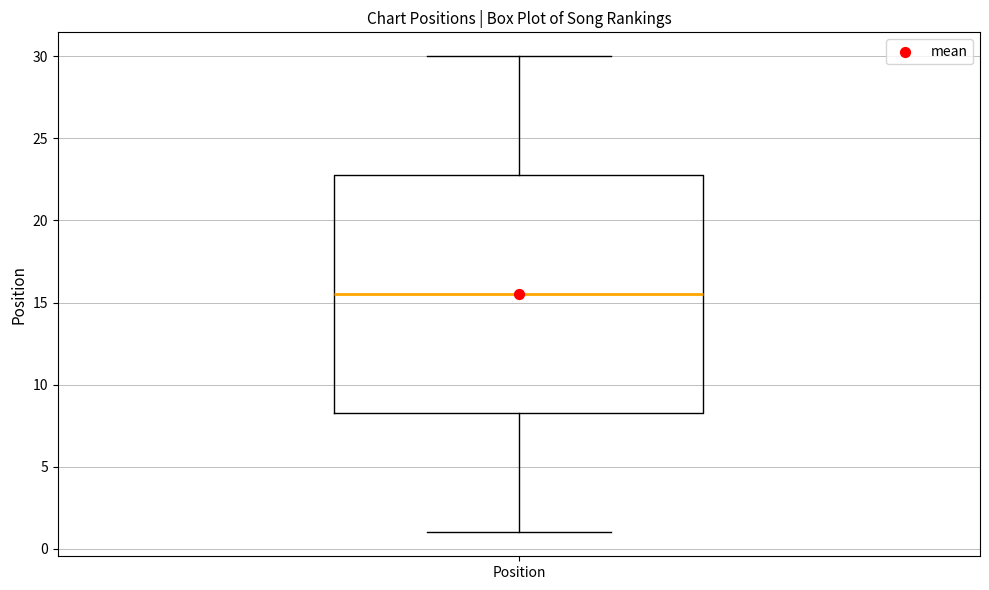

Transcribe this box plot: give where the median line is, the range the box spans, and where the two whiskers end, as read against the y-axis. The values are not printed on the chart, so give them approximately, as read against the axis.

median 15.5, box 8.5 to 23.0, whiskers 1.0 to 30.0